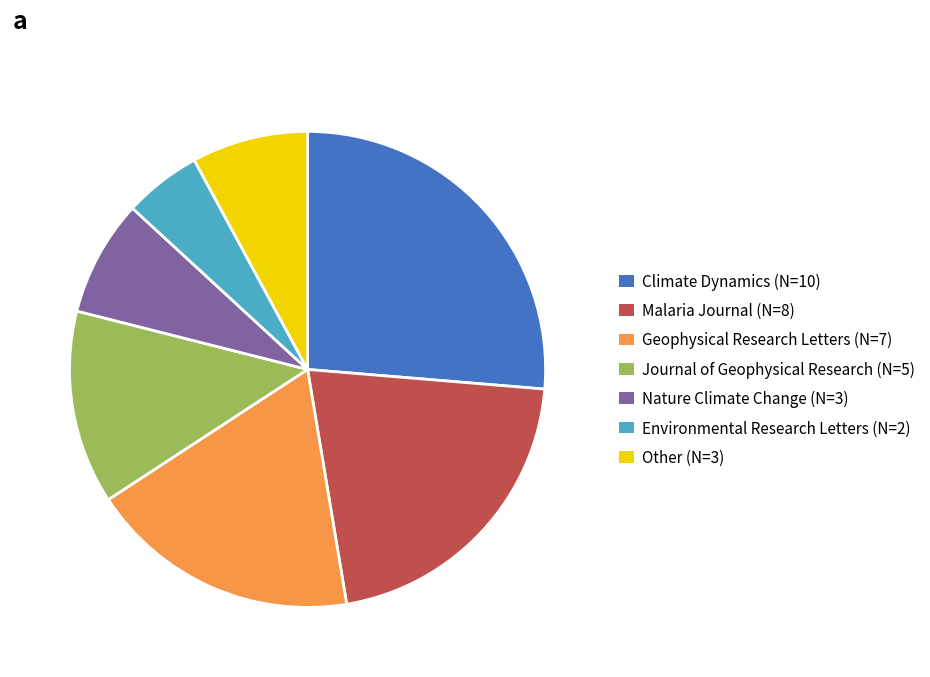

Which category has the biggest portion of the pie?

Climate Dynamics